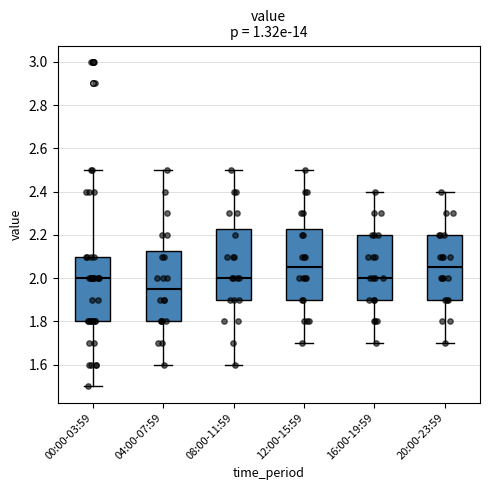

Which box's median line is the lowest?

04:00-07:59